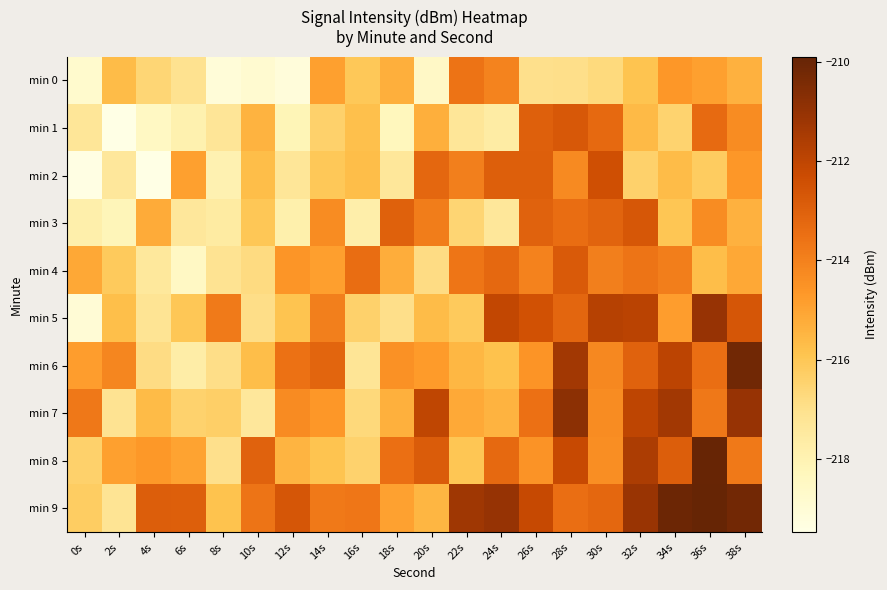

Reading left to right, extract all data points from this chart.

min 0: 0s=-218.8	2s=-215.7	4s=-216.6	6s=-217.0	8s=-219.1	10s=-218.9	12s=-219.1	14s=-214.9	16s=-216.0	18s=-215.3	20s=-218.5	22s=-213.6	24s=-214.1	26s=-217.0	28s=-216.9	30s=-216.7	32s=-215.9	34s=-214.6	36s=-214.9	38s=-215.4
min 1: 0s=-217.3	2s=-219.4	4s=-218.5	6s=-217.9	8s=-217.3	10s=-215.4	12s=-218.1	14s=-216.4	16s=-215.8	18s=-218.3	20s=-215.3	22s=-217.3	24s=-217.6	26s=-213.0	28s=-212.7	30s=-213.3	32s=-215.6	34s=-216.4	36s=-213.3	38s=-214.3
min 2: 0s=-219.4	2s=-217.4	4s=-219.5	6s=-214.9	8s=-217.9	10s=-215.7	12s=-217.3	14s=-216.0	16s=-215.7	18s=-217.3	20s=-213.2	22s=-214.0	24s=-212.9	26s=-213.0	28s=-214.2	30s=-212.4	32s=-216.4	34s=-215.7	36s=-216.2	38s=-214.6
min 3: 0s=-217.8	2s=-218.2	4s=-215.2	6s=-217.4	8s=-217.5	10s=-216.0	12s=-217.8	14s=-214.3	16s=-217.8	18s=-213.0	20s=-213.9	22s=-216.5	24s=-217.3	26s=-213.1	28s=-213.4	30s=-213.1	32s=-212.7	34s=-216.0	36s=-214.3	38s=-215.4
min 4: 0s=-215.1	2s=-216.1	4s=-217.4	6s=-218.5	8s=-217.1	10s=-216.8	12s=-214.6	14s=-214.9	16s=-213.4	18s=-215.3	20s=-216.8	22s=-213.7	24s=-213.2	26s=-214.0	28s=-212.8	30s=-214.0	32s=-213.6	34s=-213.9	36s=-215.7	38s=-215.1
min 5: 0s=-219.0	2s=-215.8	4s=-217.2	6s=-216.0	8s=-213.8	10s=-216.9	12s=-215.9	14s=-214.0	16s=-216.4	18s=-217.0	20s=-215.7	22s=-216.1	24s=-212.1	26s=-212.5	28s=-213.2	30s=-211.8	32s=-211.9	34s=-214.8	36s=-211.1	38s=-212.6
min 6: 0s=-214.8	2s=-214.2	4s=-216.8	6s=-217.7	8s=-216.9	10s=-215.7	12s=-213.5	14s=-213.1	16s=-217.2	18s=-214.5	20s=-214.8	22s=-215.5	24s=-215.8	26s=-214.6	28s=-211.3	30s=-214.2	32s=-213.0	34s=-211.9	36s=-213.4	38s=-210.2
min 7: 0s=-213.7	2s=-217.1	4s=-215.7	6s=-216.4	8s=-216.3	10s=-217.4	12s=-214.3	14s=-214.6	16s=-216.7	18s=-215.3	20s=-212.0	22s=-215.1	24s=-215.4	26s=-213.5	28s=-210.8	30s=-214.3	32s=-212.0	34s=-211.3	36s=-213.7	38s=-211.1
min 8: 0s=-216.4	2s=-214.9	4s=-214.7	6s=-215.0	8s=-217.0	10s=-213.1	12s=-215.4	14s=-215.9	16s=-216.4	18s=-213.5	20s=-212.9	22s=-216.0	24s=-213.3	26s=-214.5	28s=-212.2	30s=-214.4	32s=-211.6	34s=-212.9	36s=-210.0	38s=-213.8
min 9: 0s=-216.2	2s=-217.2	4s=-212.9	6s=-213.0	8s=-215.8	10s=-213.6	12s=-212.7	14s=-213.8	16s=-213.7	18s=-214.9	20s=-215.5	22s=-211.3	24s=-211.0	26s=-212.2	28s=-213.4	30s=-213.2	32s=-211.1	34s=-210.1	36s=-209.9	38s=-210.2